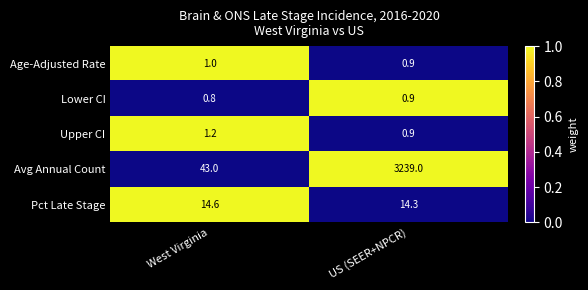

At which category is the sum across all series the highest?

US (SEER+NPCR)